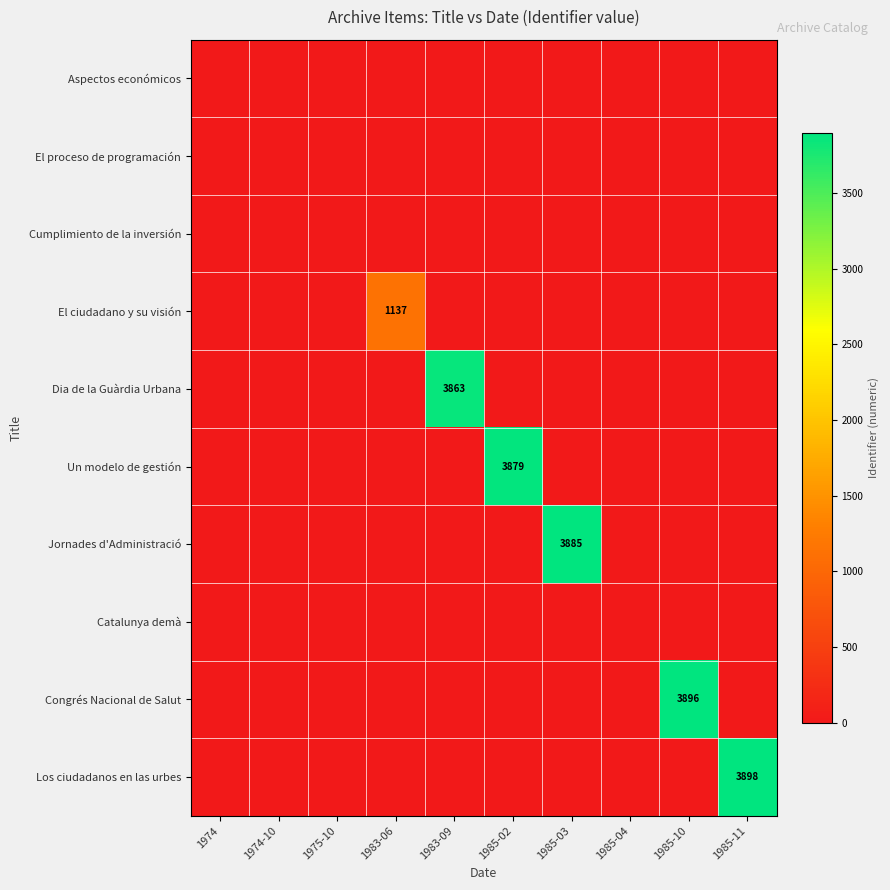

The value of El ciudadano y su visión at 1983-06 is 1137. True or false?

True